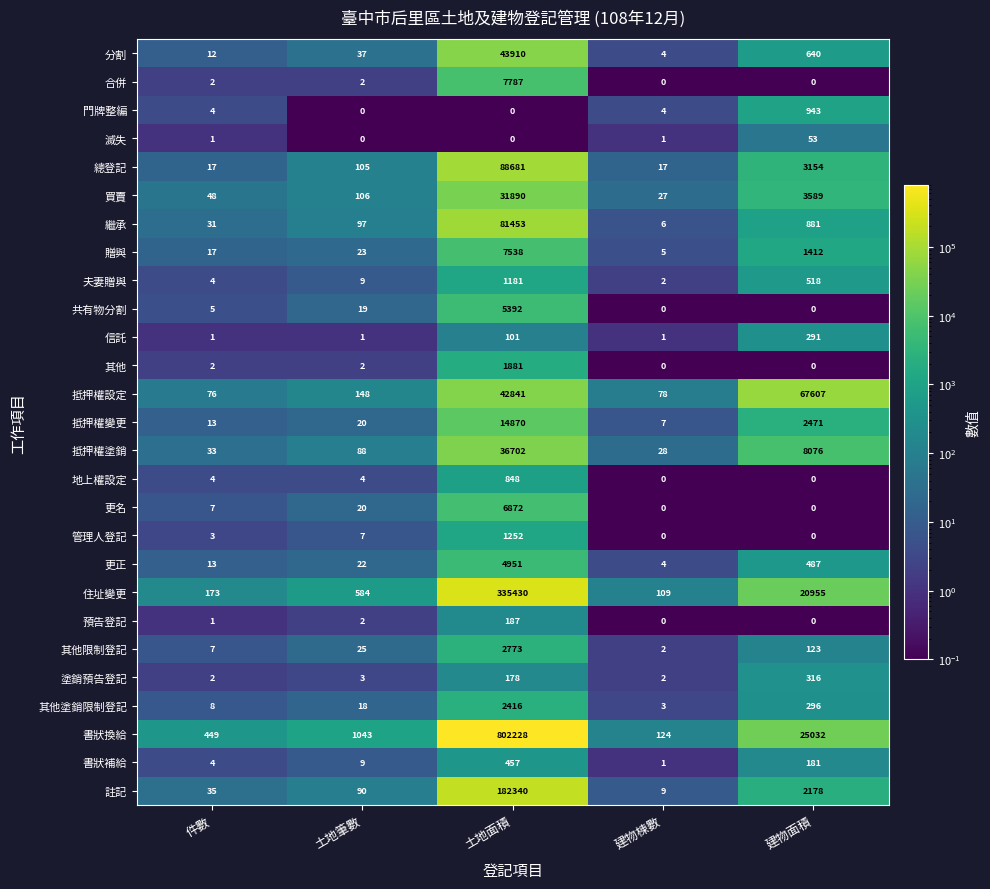

Which series has the widest spread of values?

書狀換給